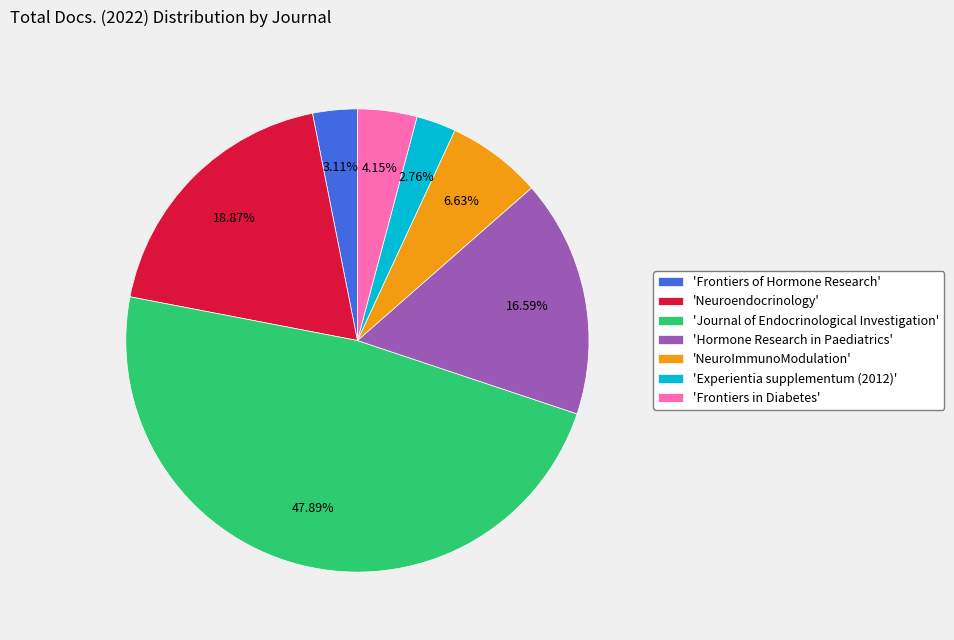

Which category has the biggest portion of the pie?

'Journal of Endocrinological Investigation'